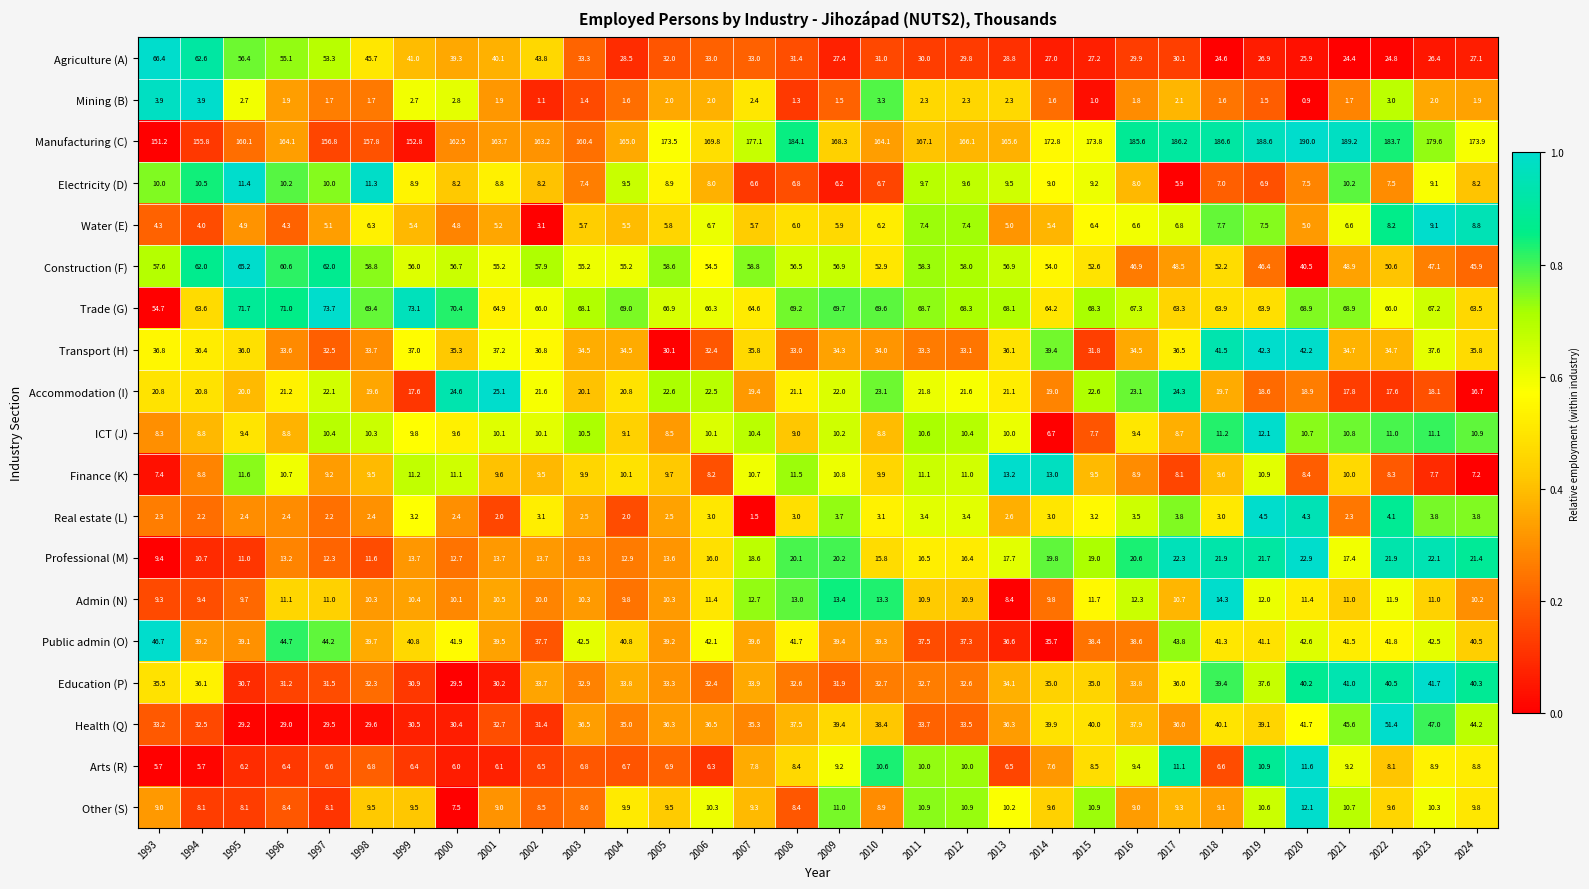

Between 1999 and 2017, which series saw the biggest shift?

Manufacturing (C)